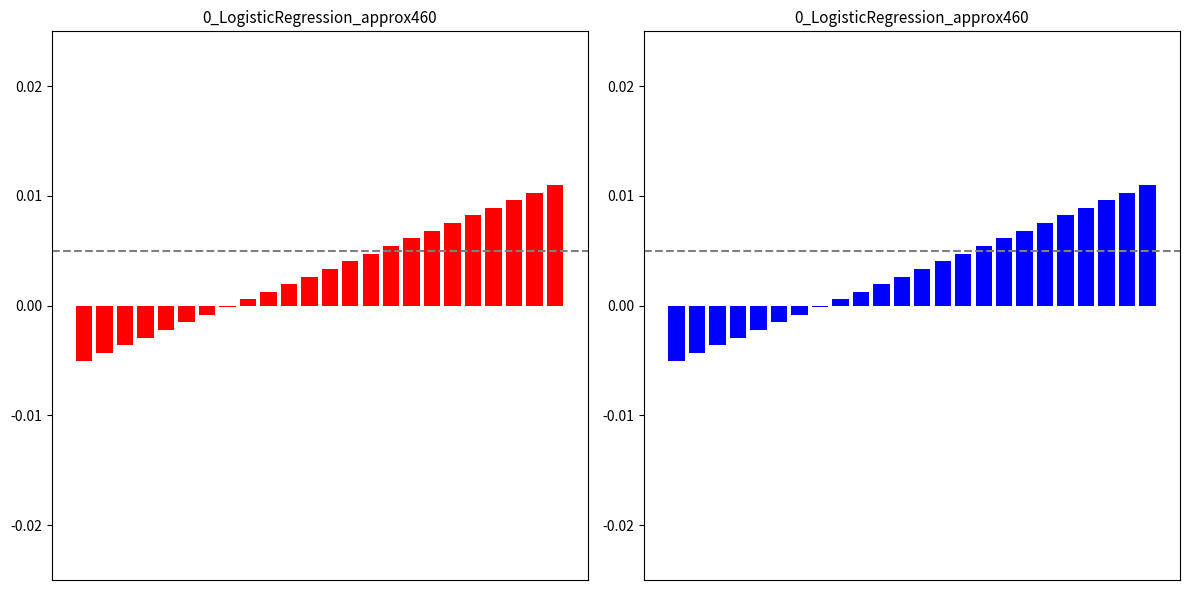

Which has a higher value, 14 or 2?

14